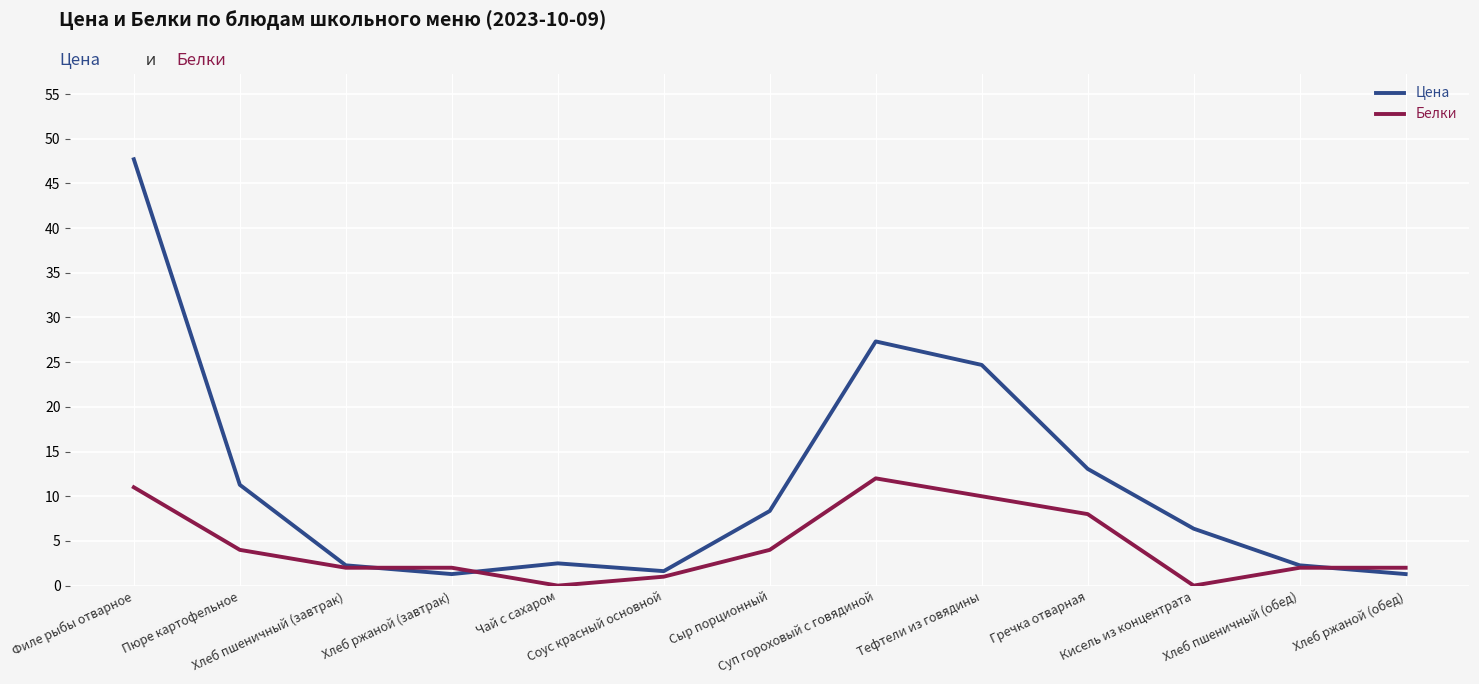

Which series has the largest range (max minus min)?

Цена